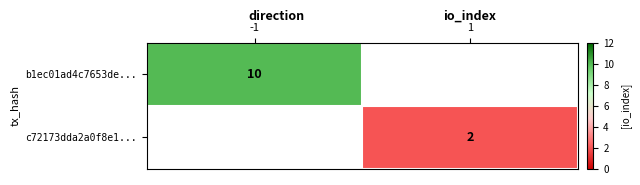

The b1ec01ad4c7653de... series shows 10.0 at -1. True or false?

True